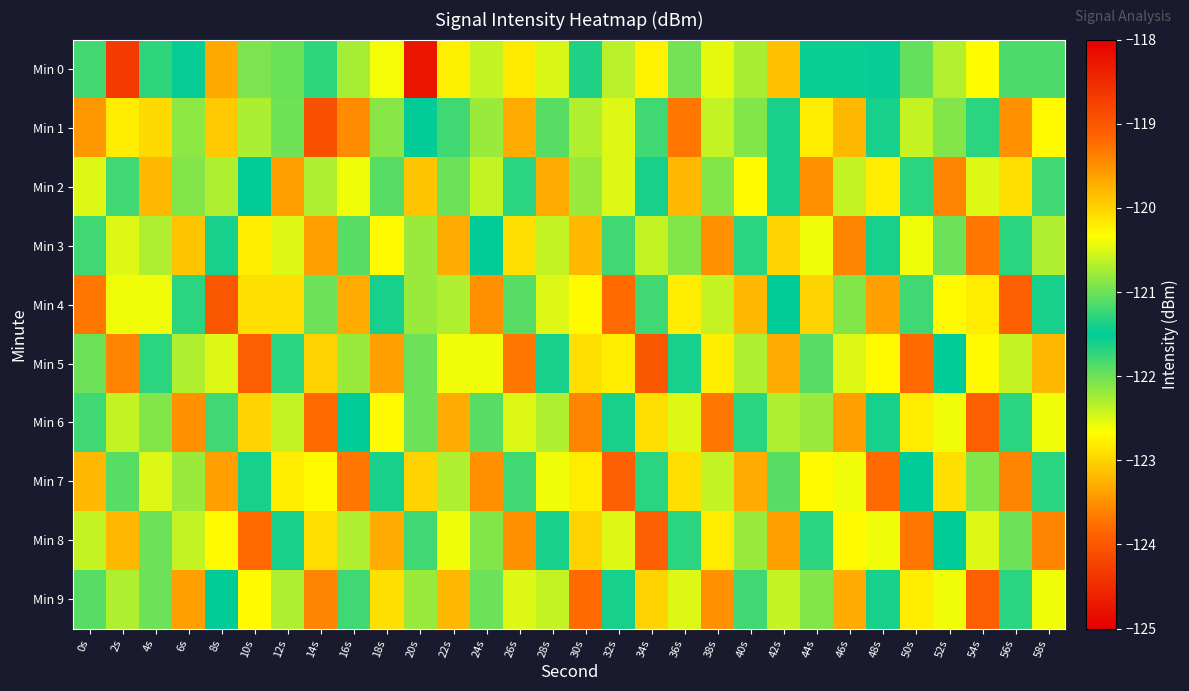

What is the greatest value displayed?

-118.3